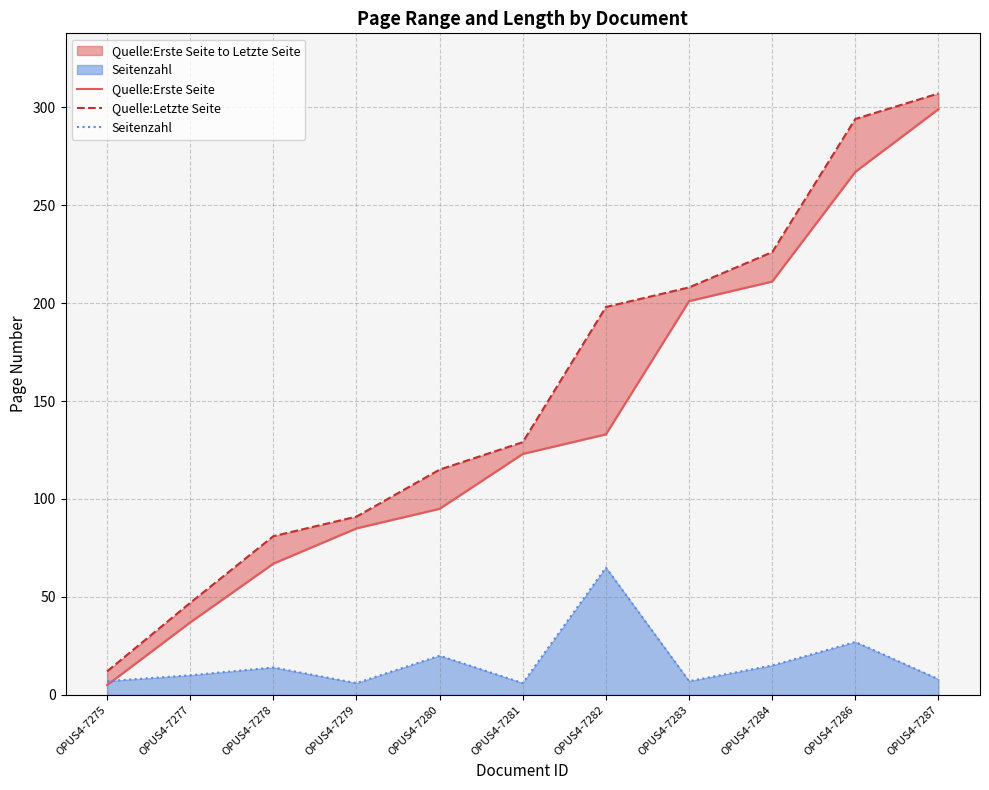

True or false: Quelle:Erste Seite and Quelle:Letzte Seite cross at least once.

False